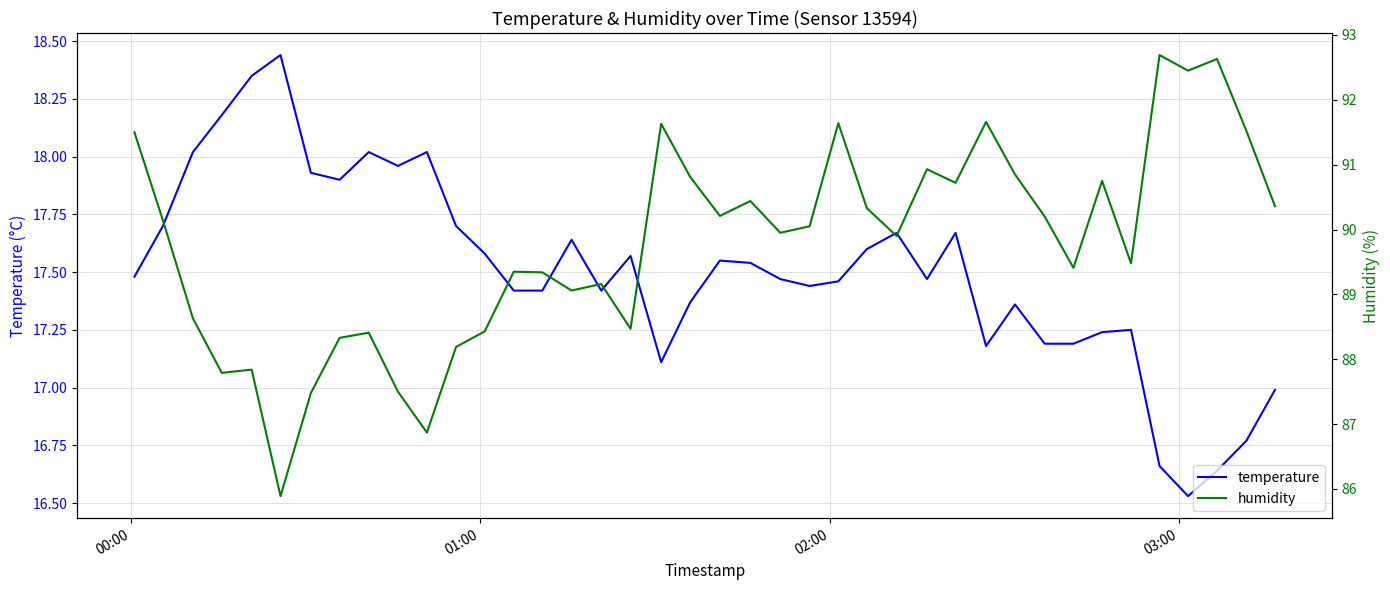

The value of humidity at 26 is 59.2. True or false?

False